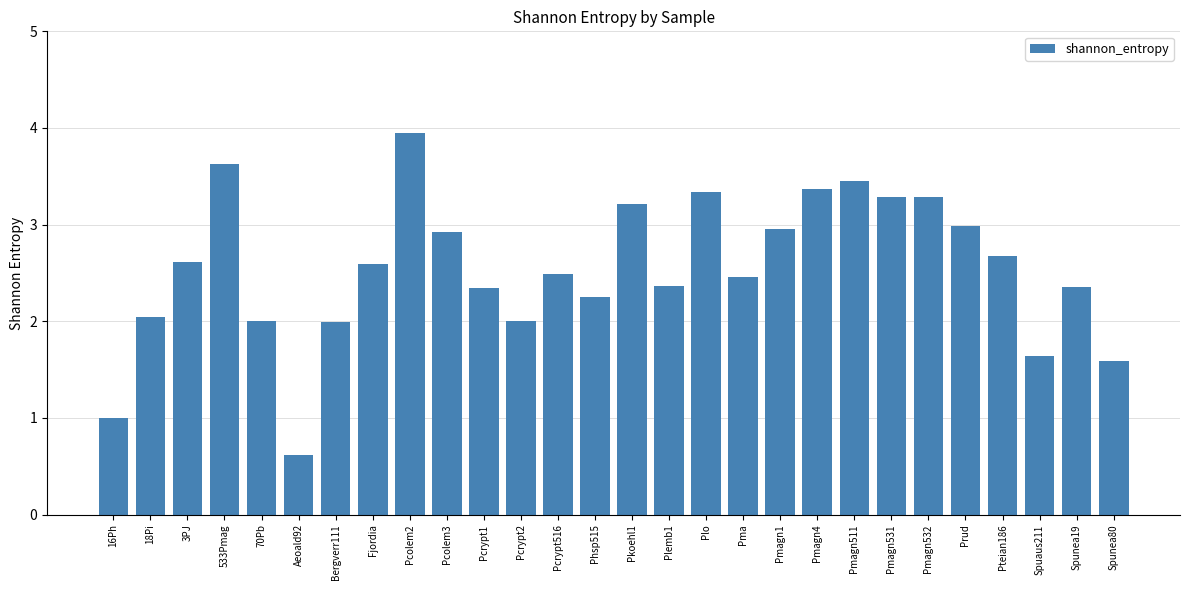

True or false: the data shows 2.0 at 70Pb.

True